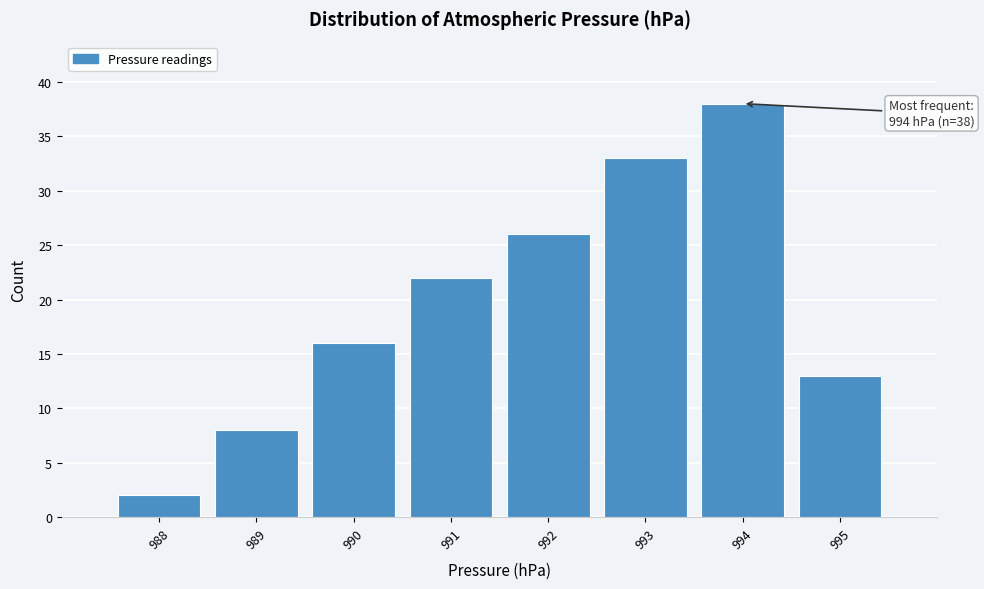

Over which range of the x-axis is the bar tallest?

993.5 to 994.5